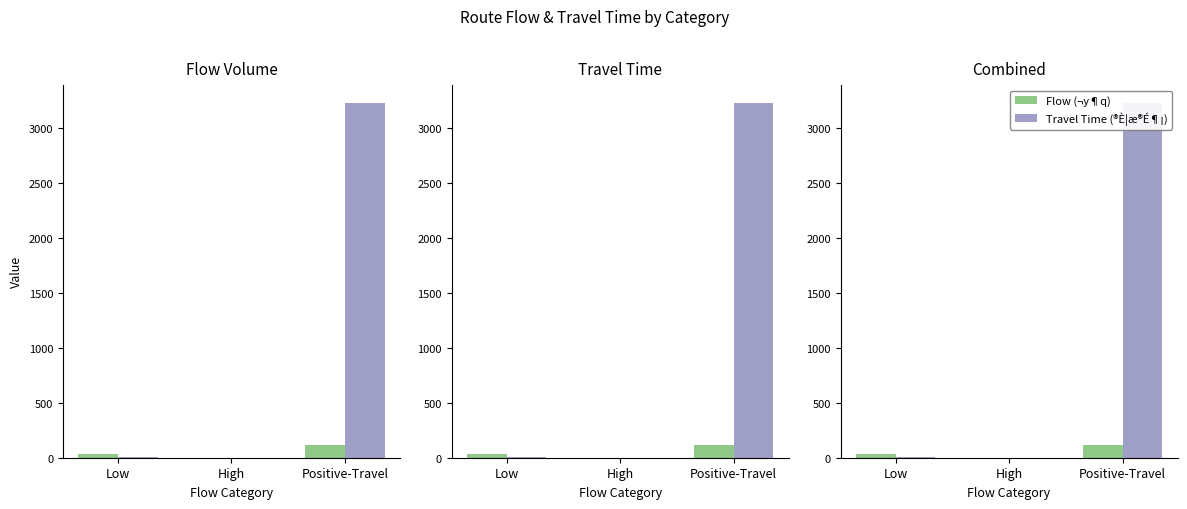

How many positive values does the Travel Time (®È¦æ®É¶¡) series have?

2